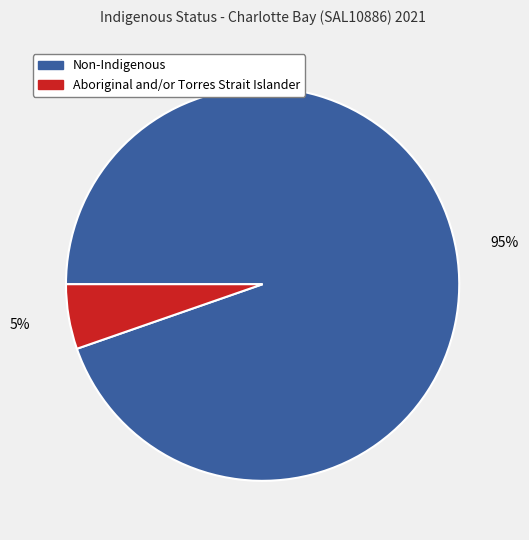

Between Non-Indigenous and Aboriginal and/or Torres Strait Islander, which is larger?

Non-Indigenous